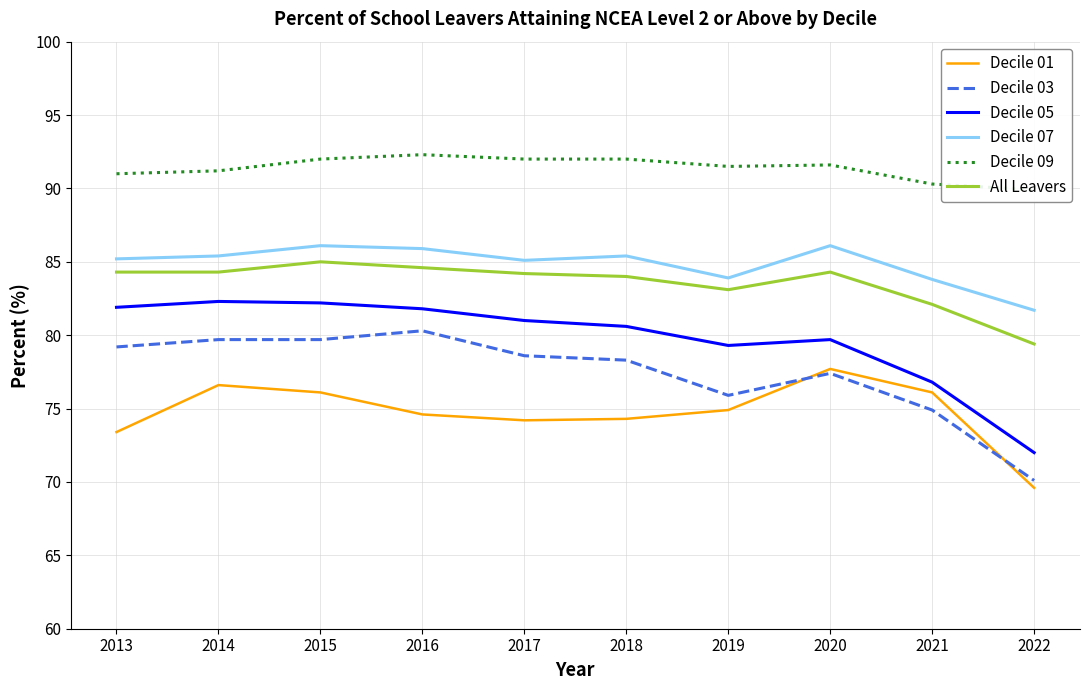

True or false: Decile 05 and Decile 07 intersect in this chart.

False